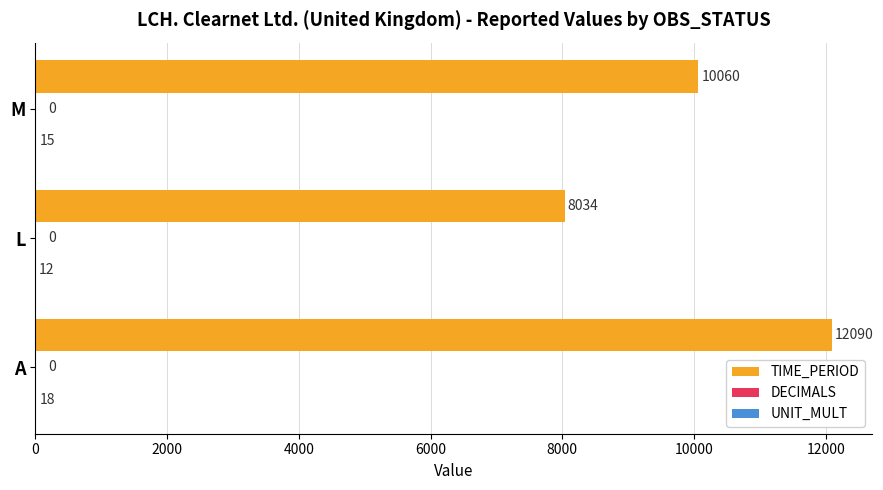

Is it true that TIME_PERIOD equals 12494 at L?

False